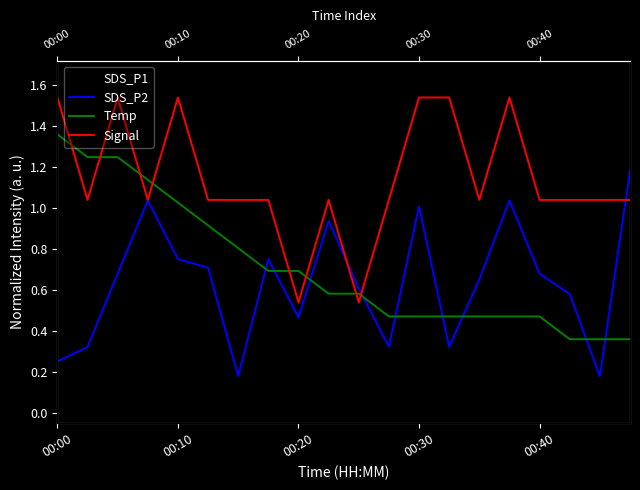

Between which two adjacent categories do Temp and Signal first intersect?

00:00 and 00:10